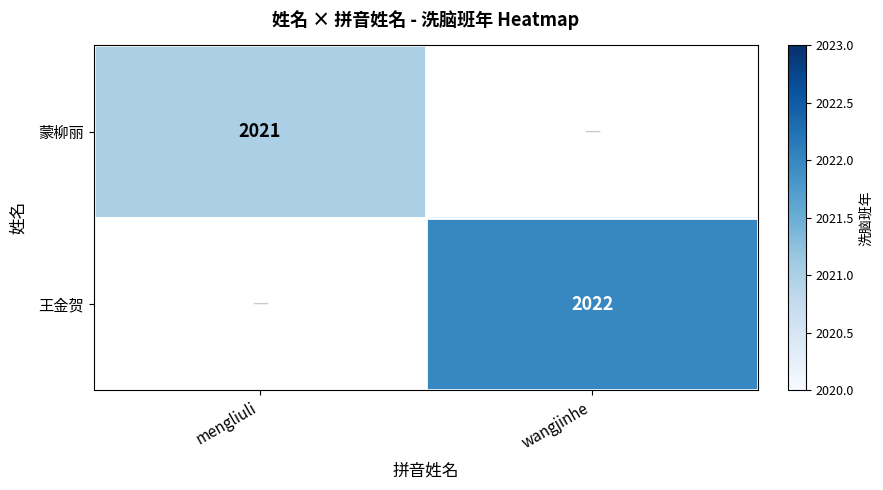

The value of 王金贺 at wangjinhe is 3603. True or false?

False